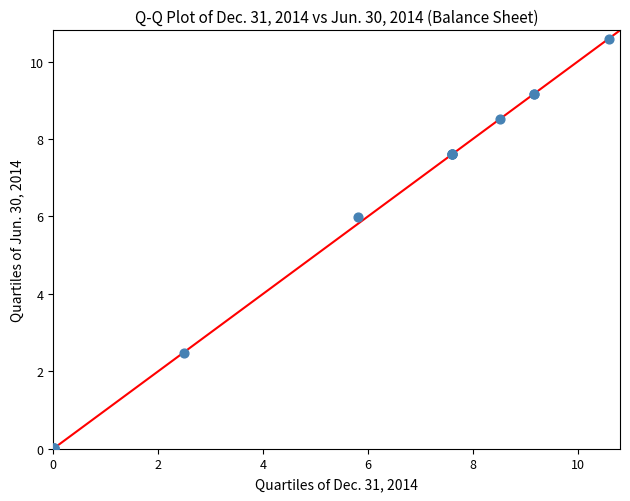

What Y value in the scatter plot is closest to 5?

6.0